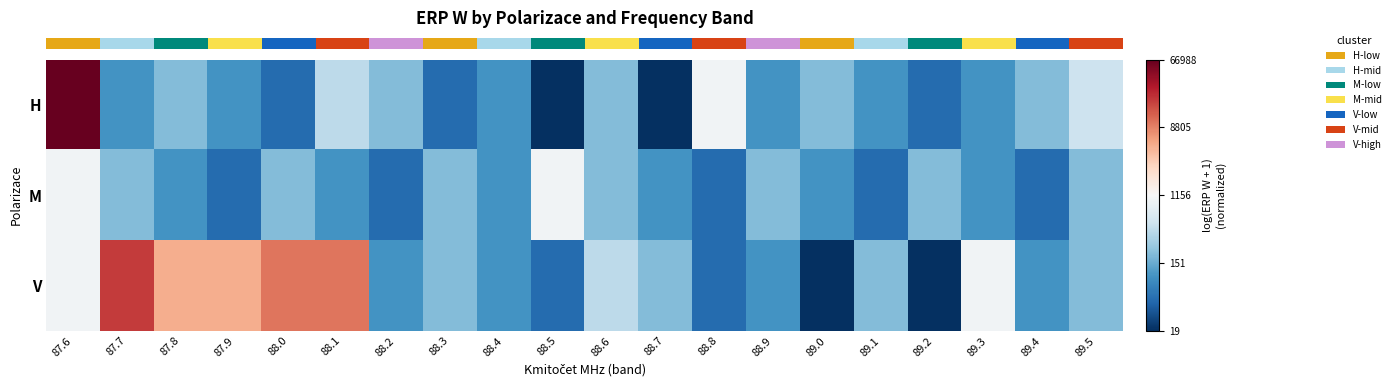

What is the total value across all series at 88.9?

-1.6